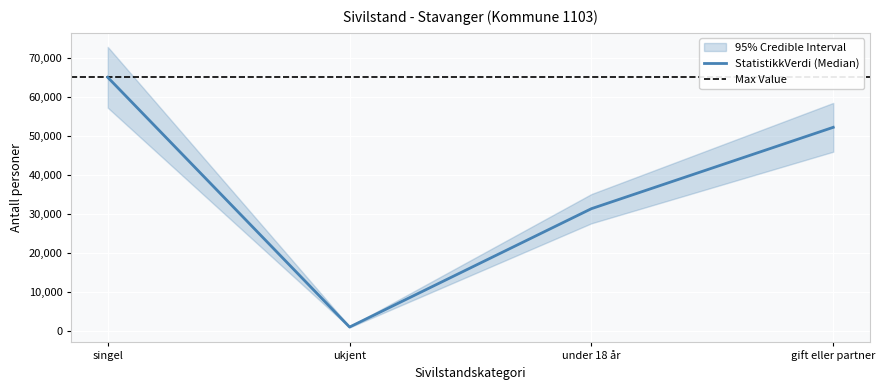

Count the number of categories in the chart.

4